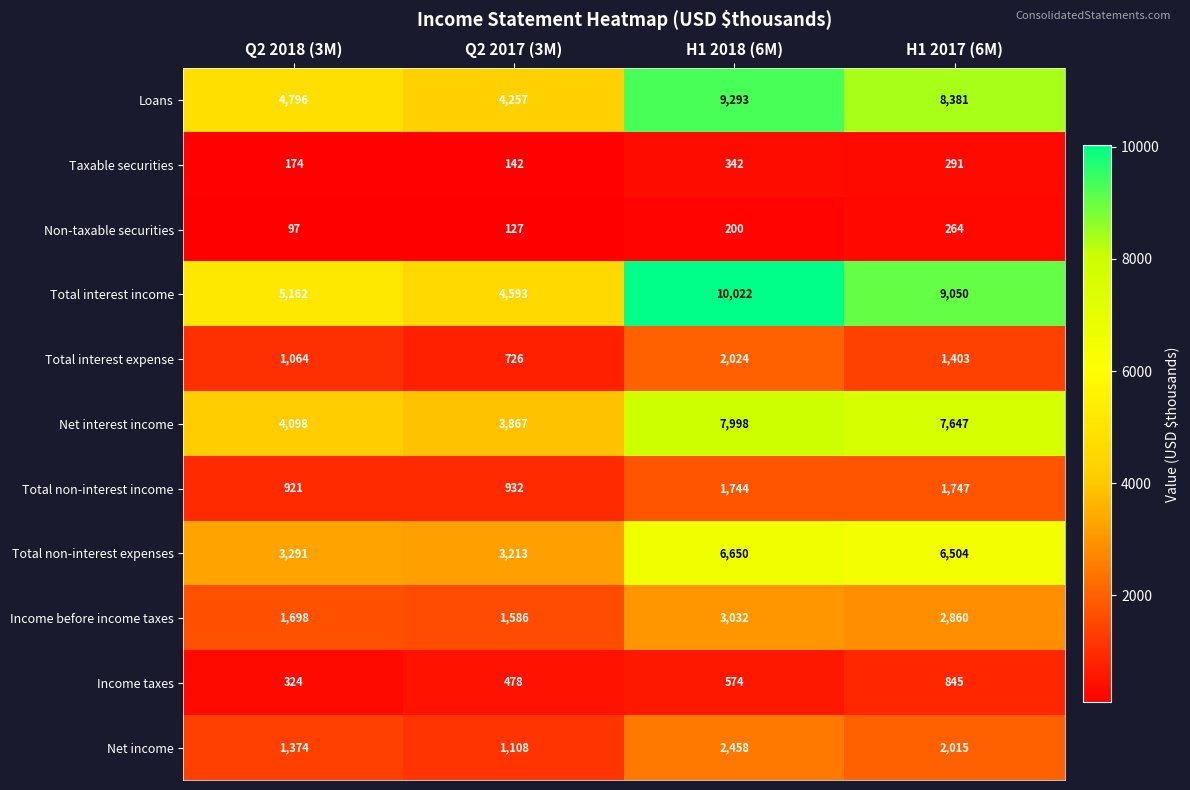

What is the average value of the Taxable securities series?

237